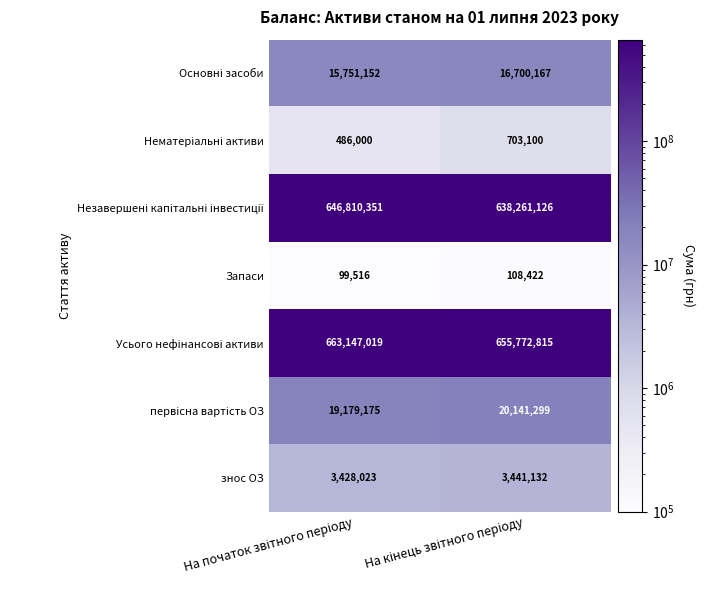

What is the difference between the maximum and minimum values in the знос ОЗ series?

13109